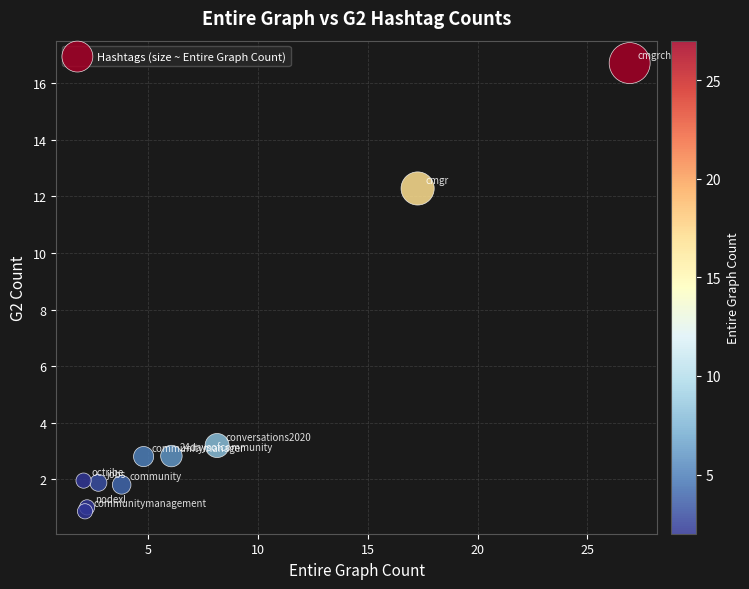

What Y value in the scatter plot is closest to 8?

12.3